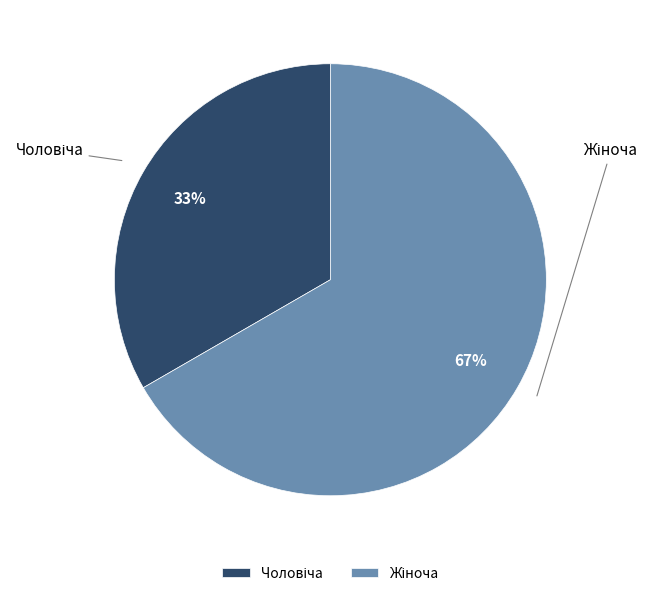

How many segments does this pie chart have?

2